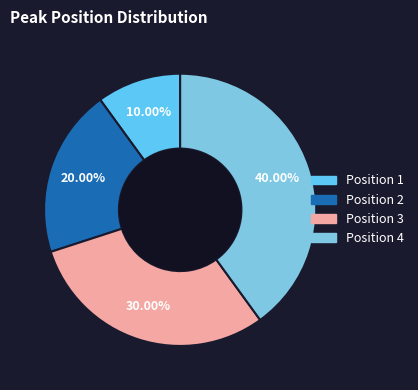

Which category has the smallest portion of the pie?

1